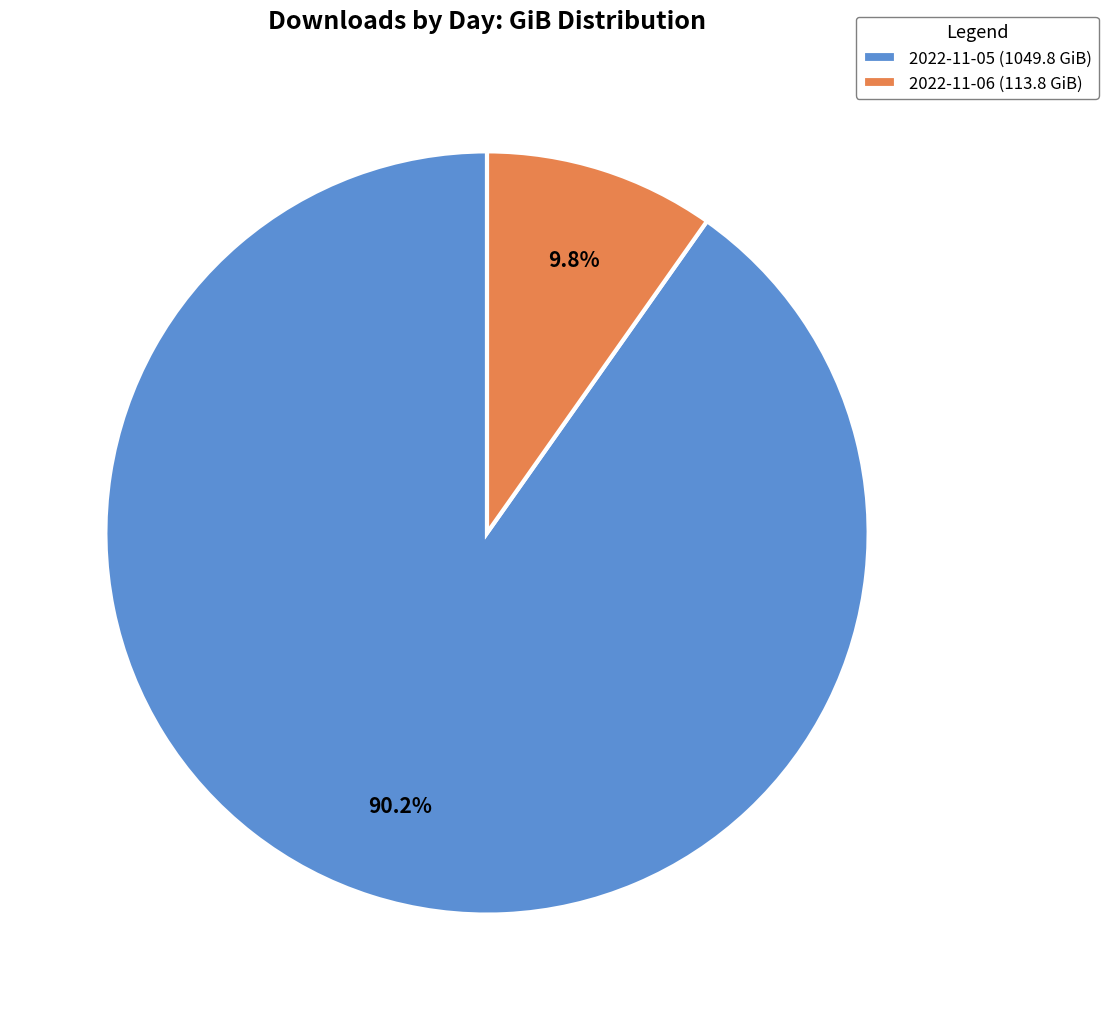

Which slice represents more than half of the pie?

2022-11-05